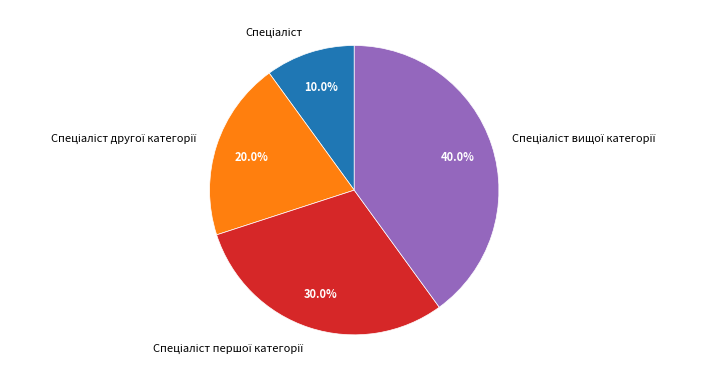

Is there any slice that represents more than half of the pie?

No